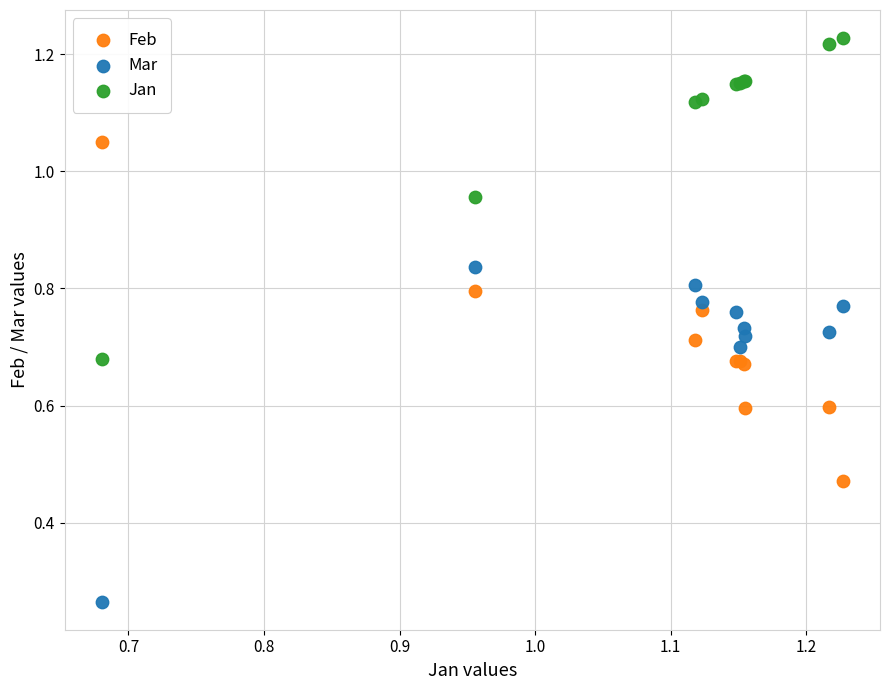

Which series contains the lowest Y value?

Mar